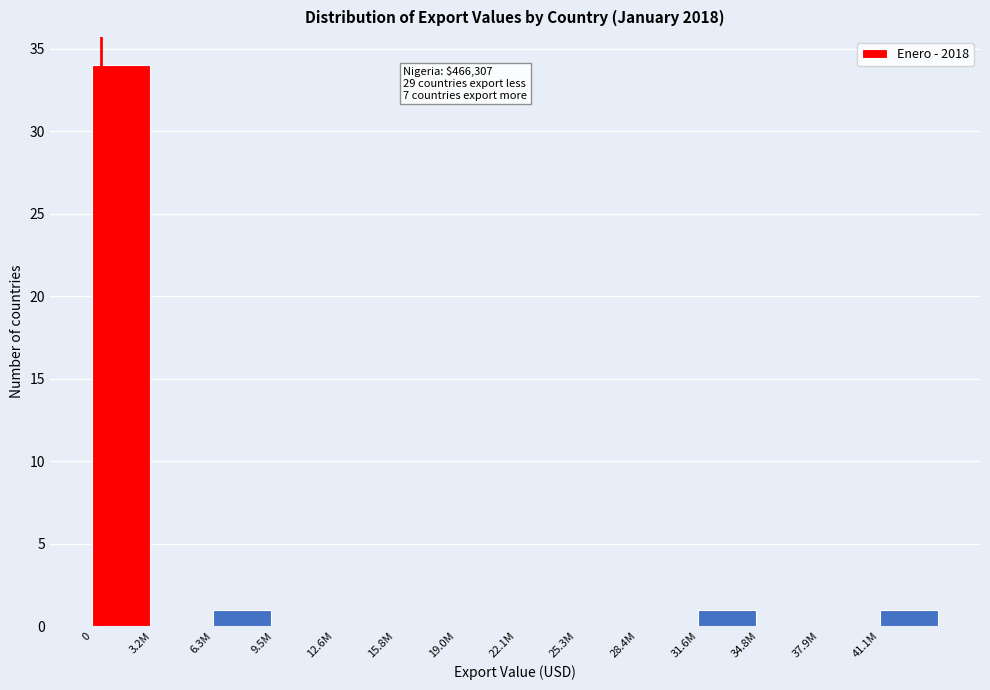

Reading left to right, what are all the values shown in this chart?

0=34	3.2M=0	6.3M=1	9.5M=0	12.6M=0	15.8M=0	19.0M=0	22.1M=0	25.3M=0	28.4M=0	31.6M=1	34.8M=0	37.9M=0	41.1M=1